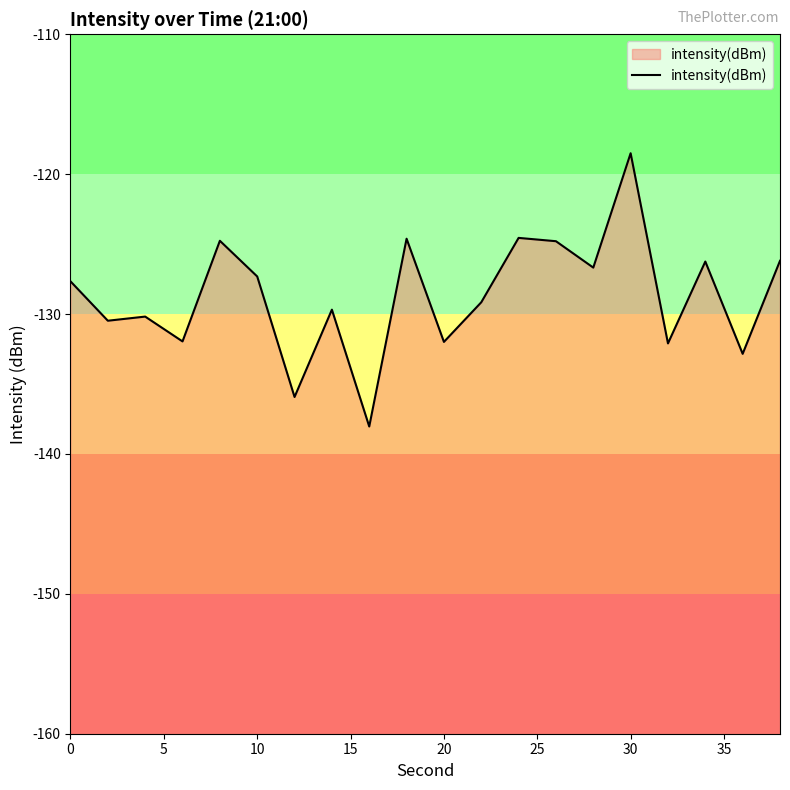

What is the greatest value displayed?

-118.5